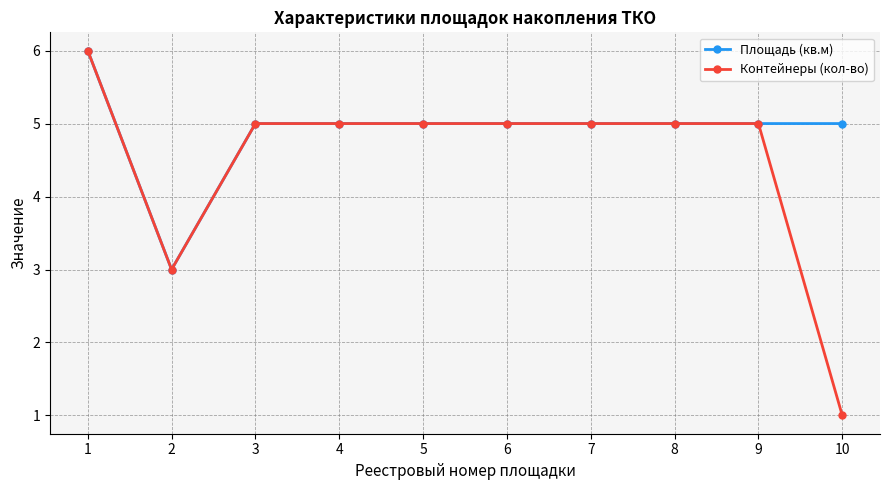

What is the total value across all series at 5?

10